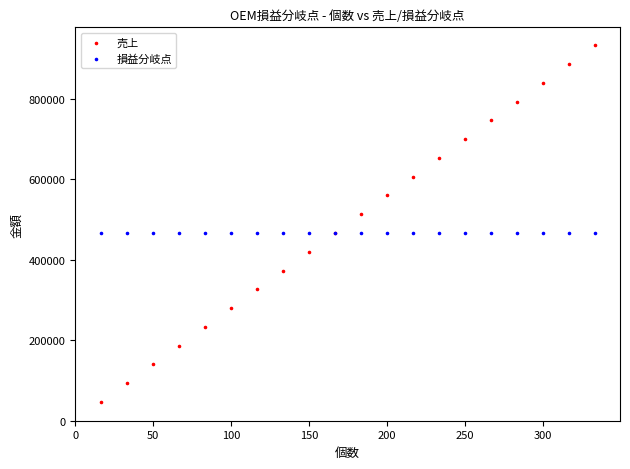

Which series reaches the minimum Y coordinate?

売上